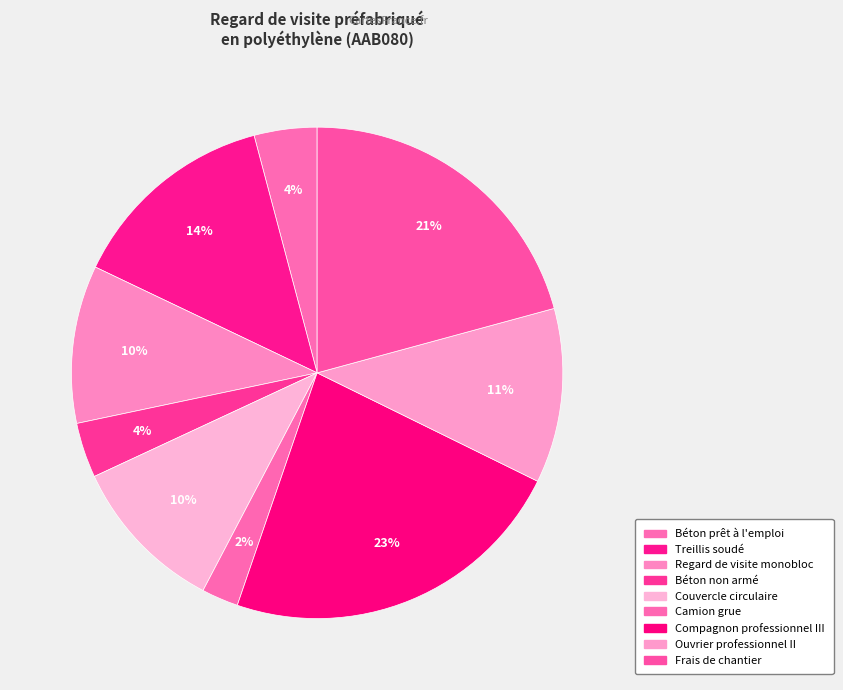

What is the change in value from Couvercle circulaire to Ouvrier professionnel II?

+0.1